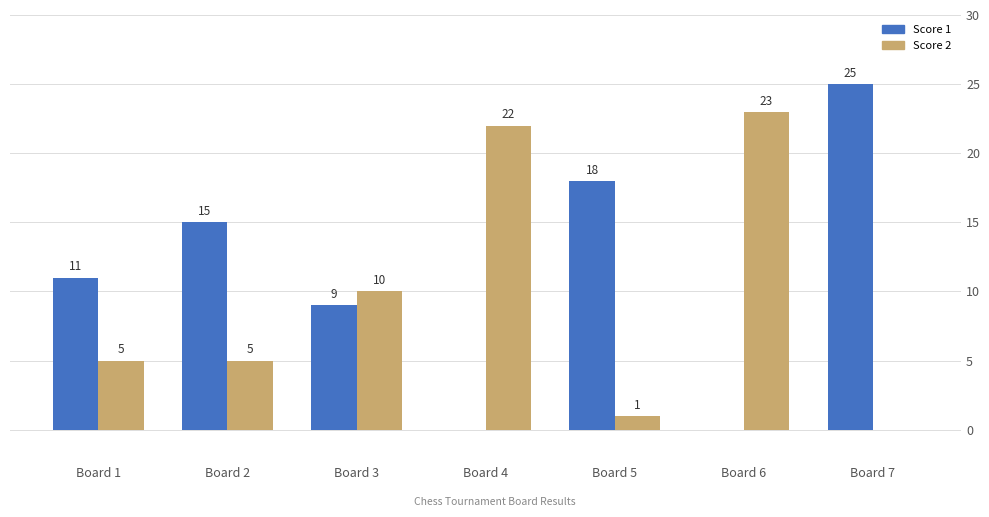

How many groups of bars are there?

7